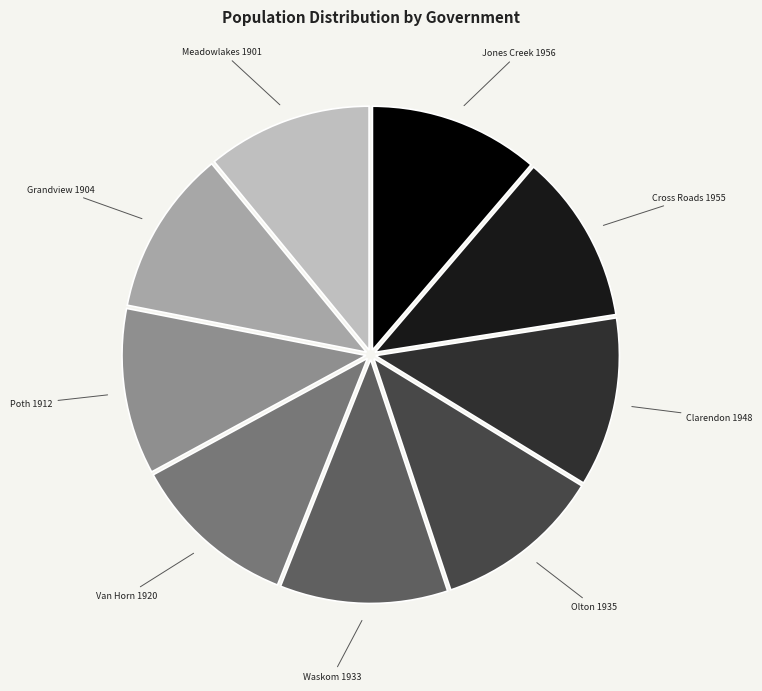

Count the number of slices in the pie.

9